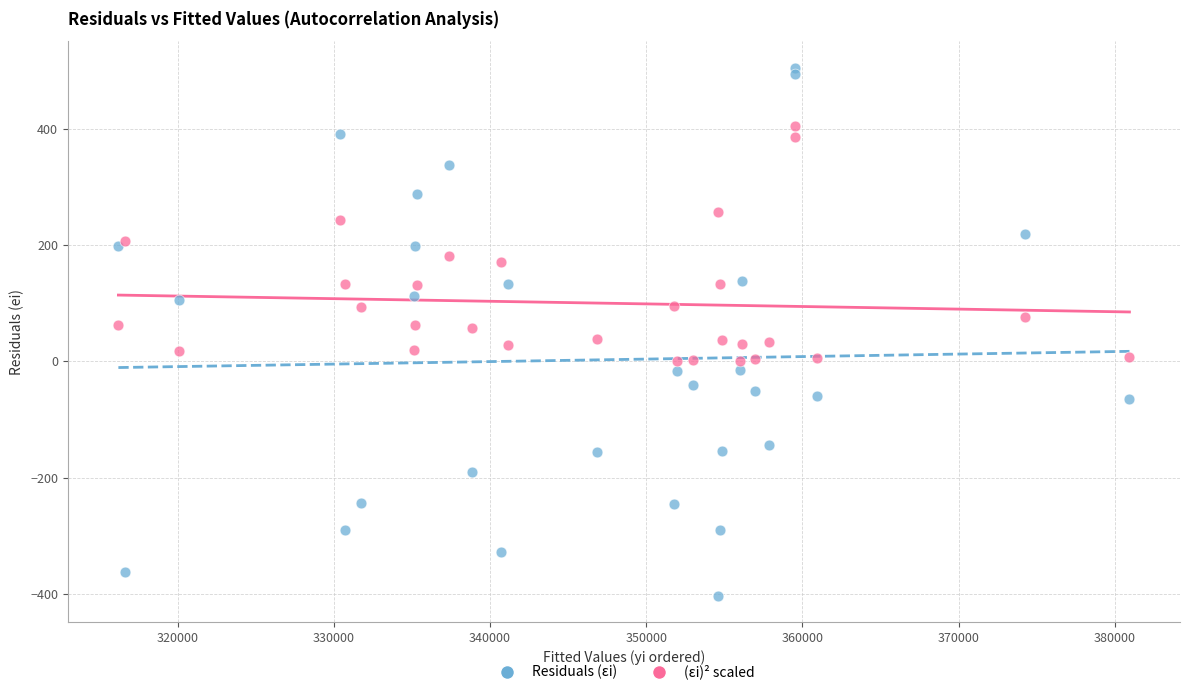

Which series reaches the minimum Y coordinate?

Residuals (εi)